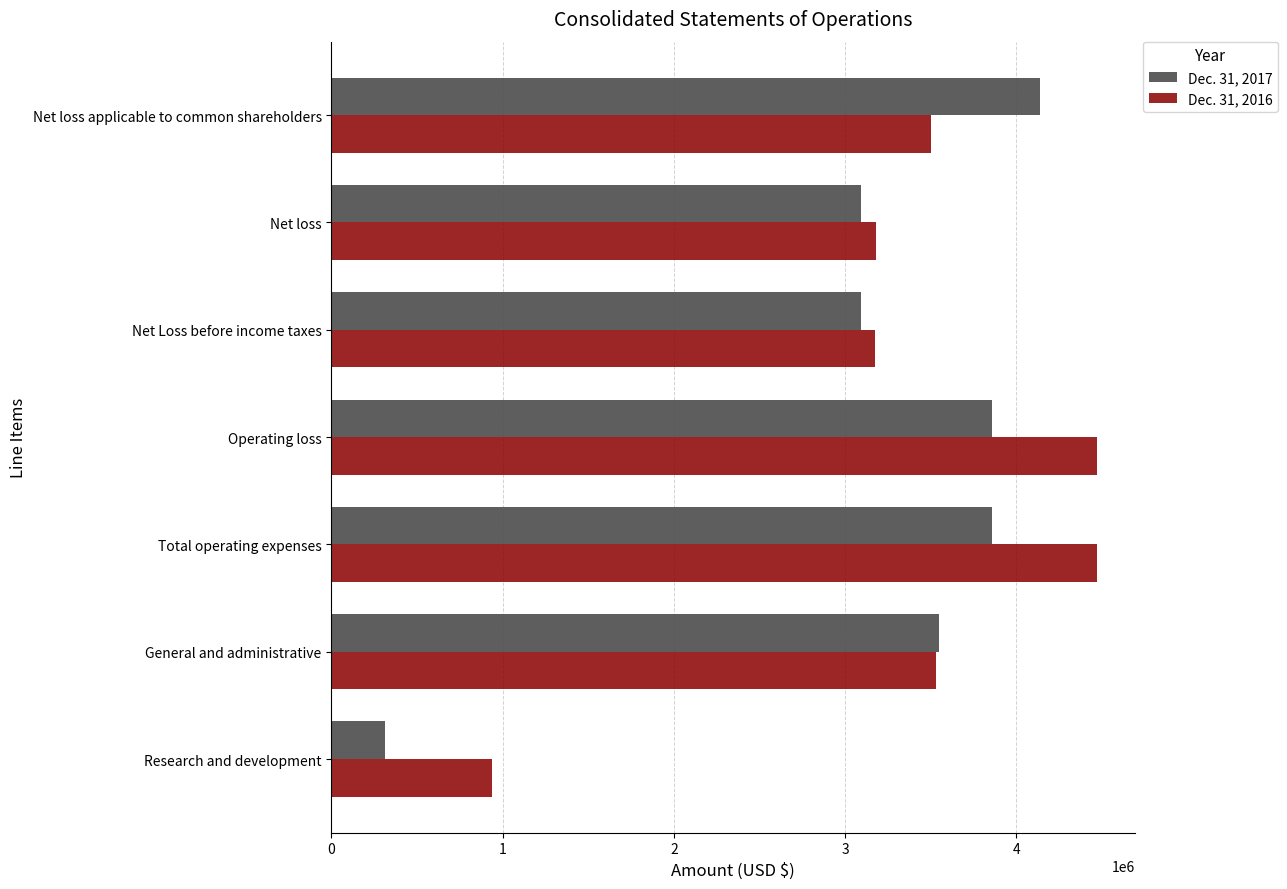

What is the sum of all Dec. 31, 2016 values?

23269419